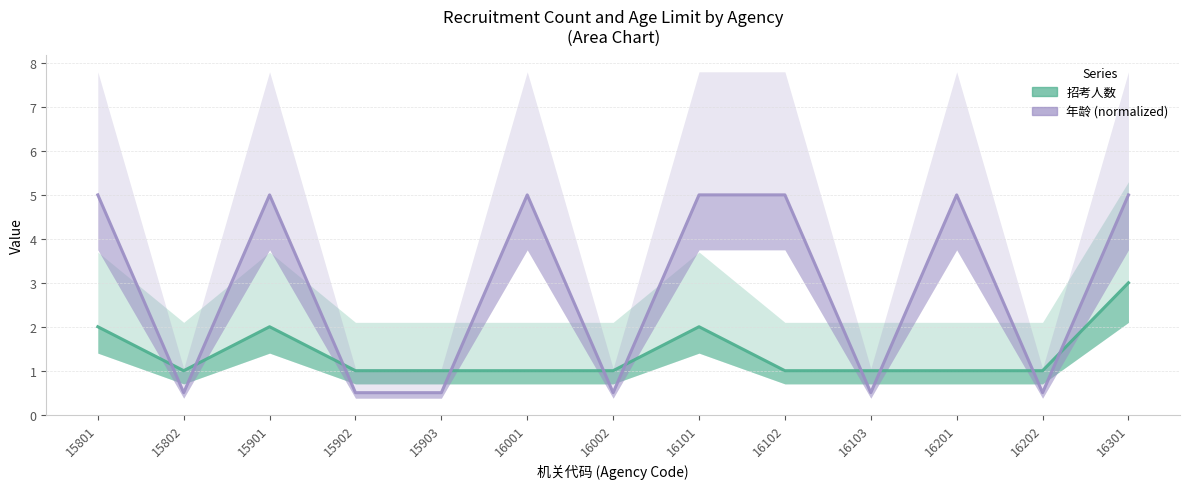

Which series has the largest total across all categories?

年龄 (normalized)